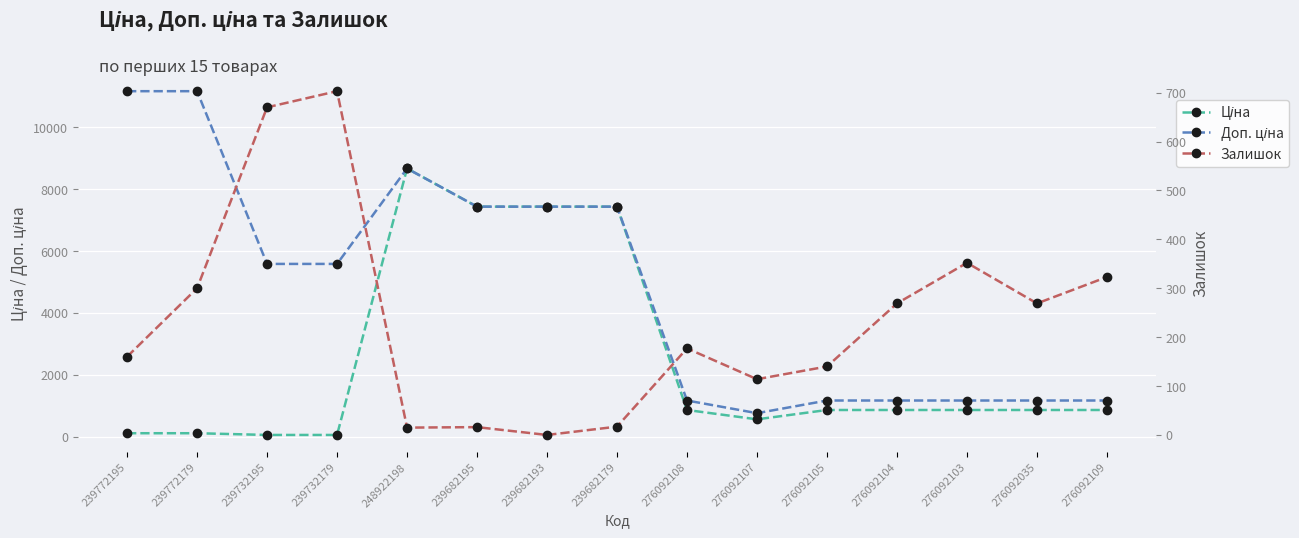

At which label does Ціна first exceed 862?

248922198